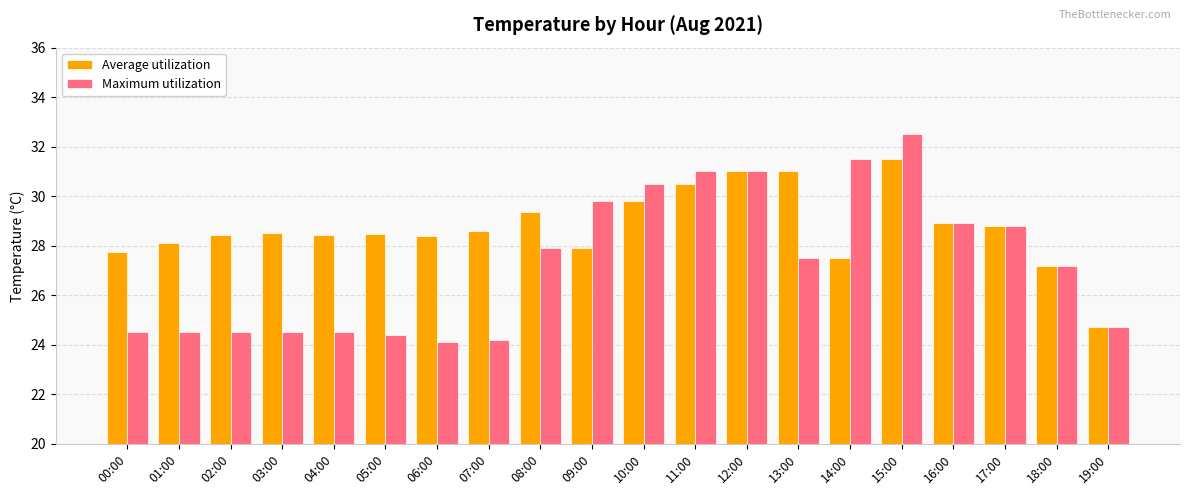

What position from the right is 10:00?

10